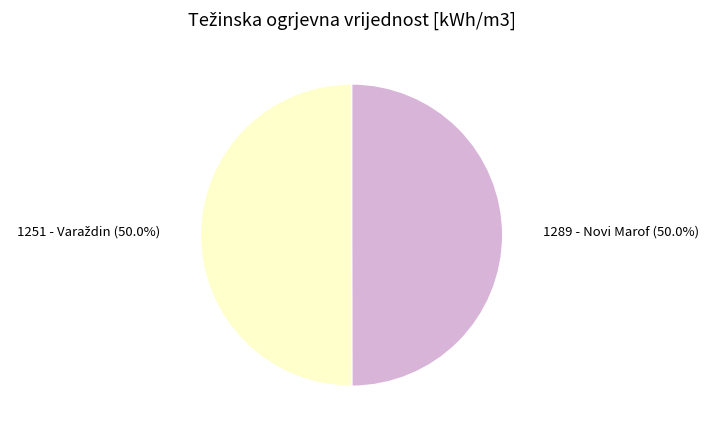

How many slices are in this pie chart?

2